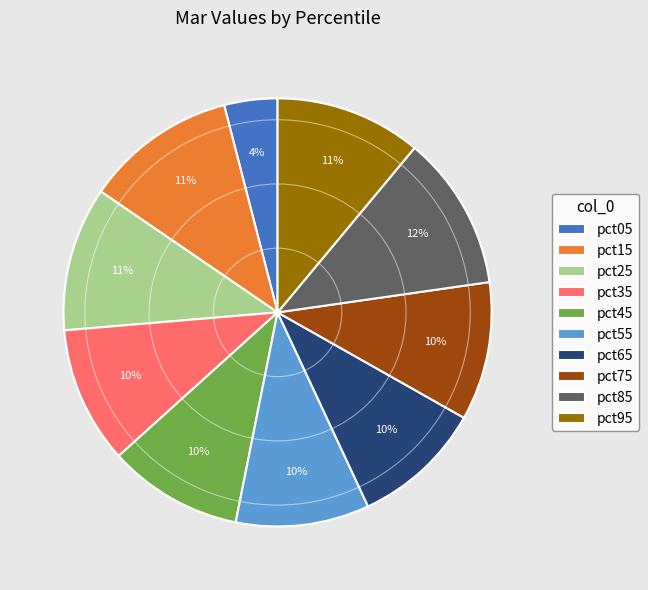

To the nearest percent, what percentage of the pie is pct45?

10%